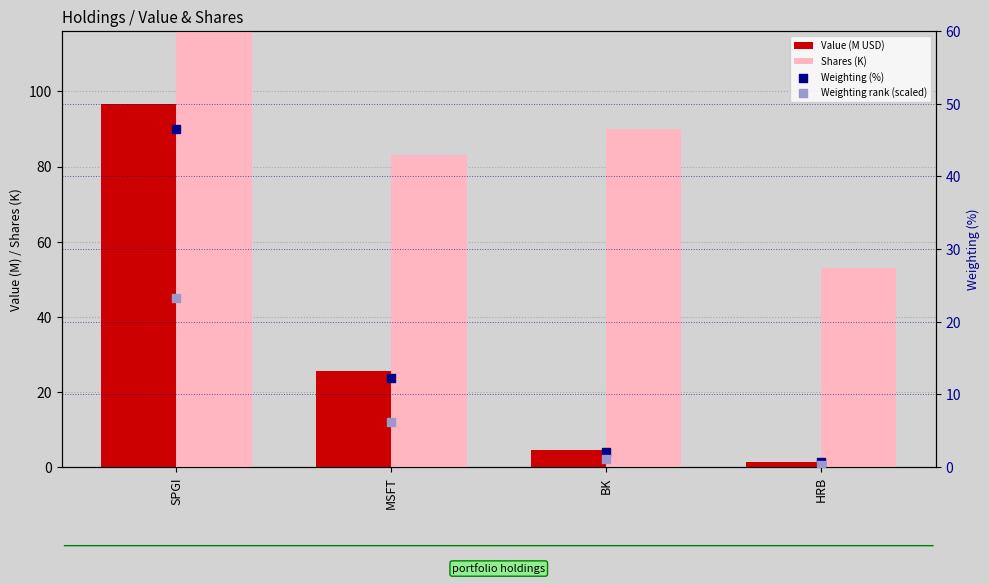

What is the total value across all series at BK?

97.7